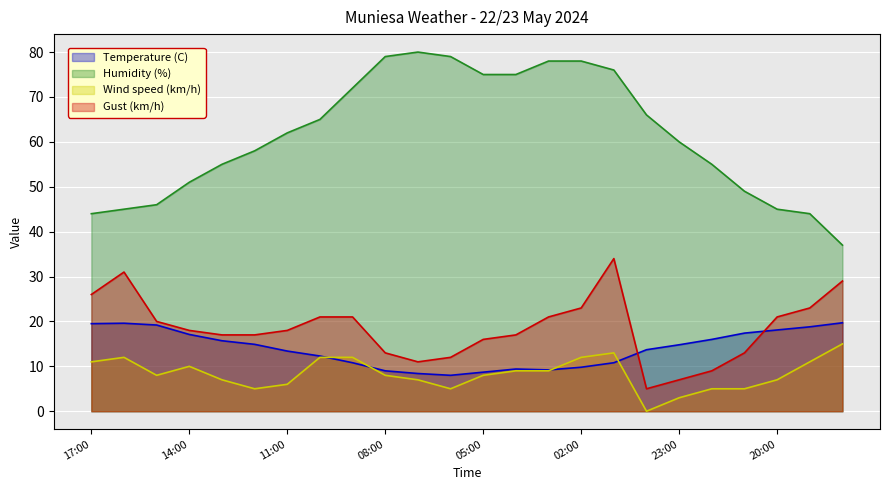

The value of Humidity (%) at 16:00 is 78.8. True or false?

False